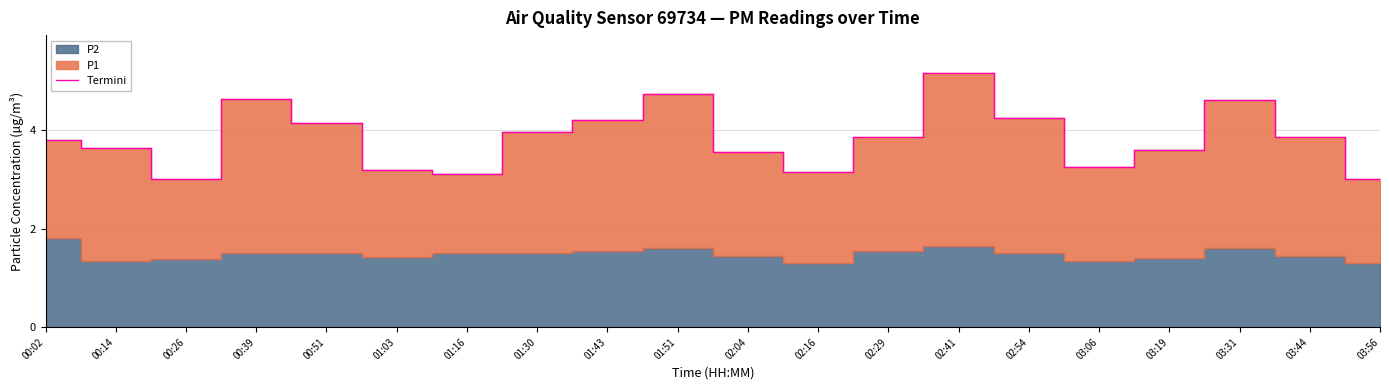

At which label is the value closest to 4?

01:30